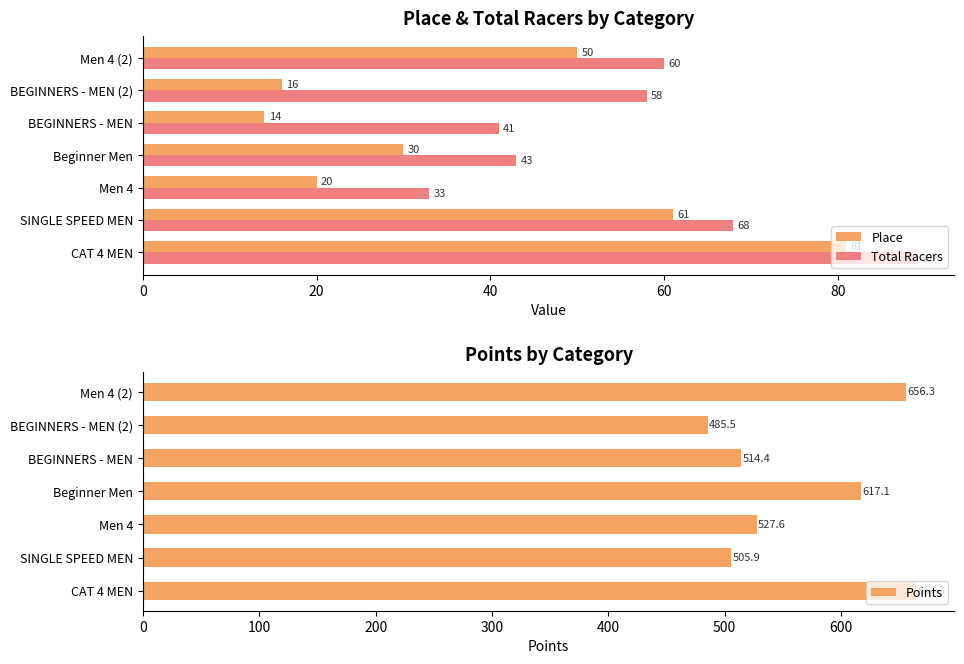

The Place series shows 16 at BEGINNERS - MEN (2). True or false?

True